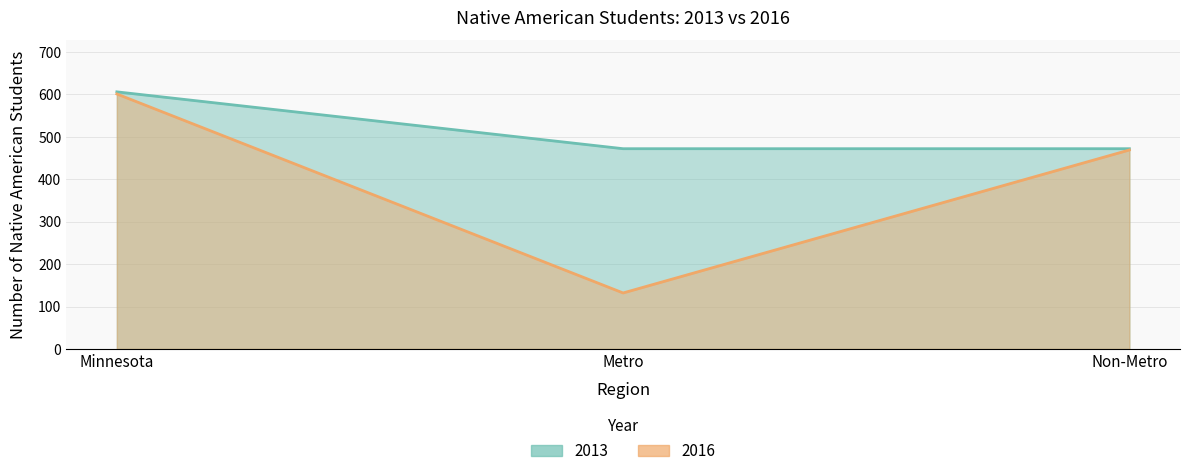

The 2013 series shows 472 at Metro. True or false?

True